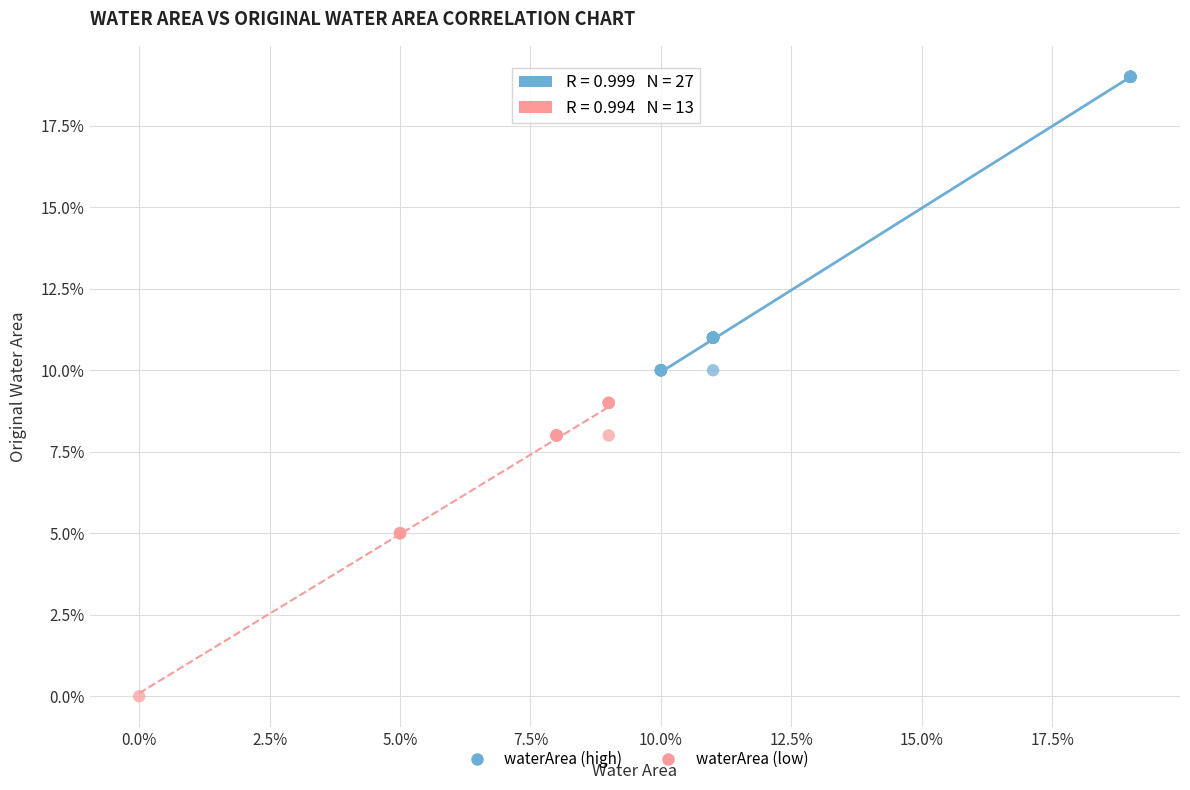

What are all the series names shown in the legend?

waterArea (high), waterArea (low)